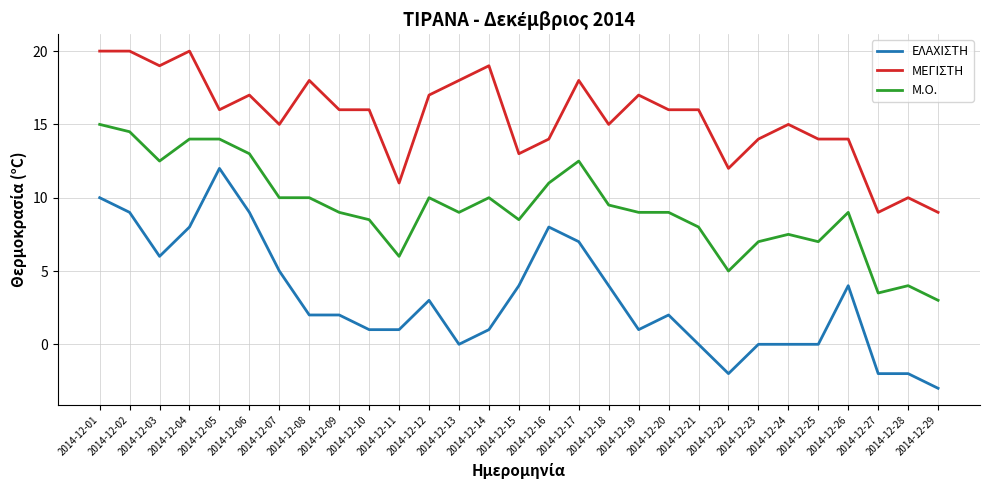

At which label does ΕΛΑΧΙΣΤΗ reach its peak?

2014-12-05